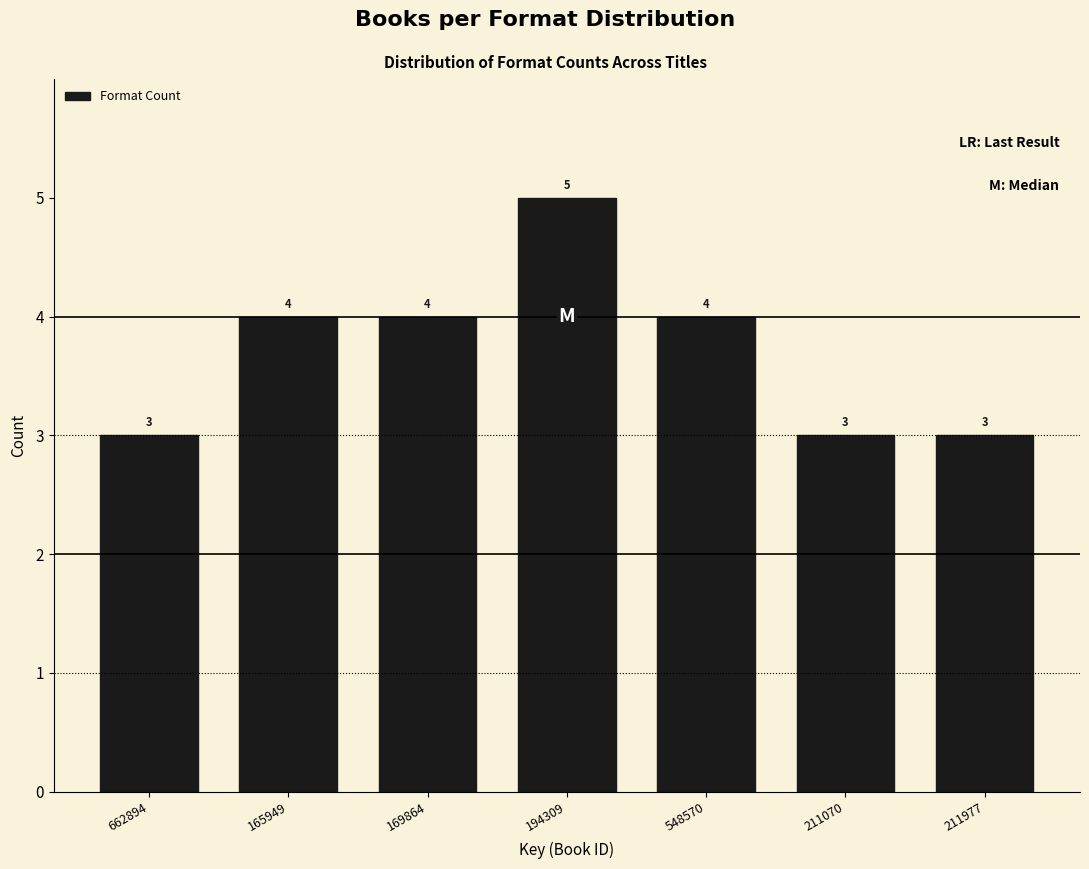

Reading left to right, extract all data points from this chart.

3	4	4	5	4	3	3